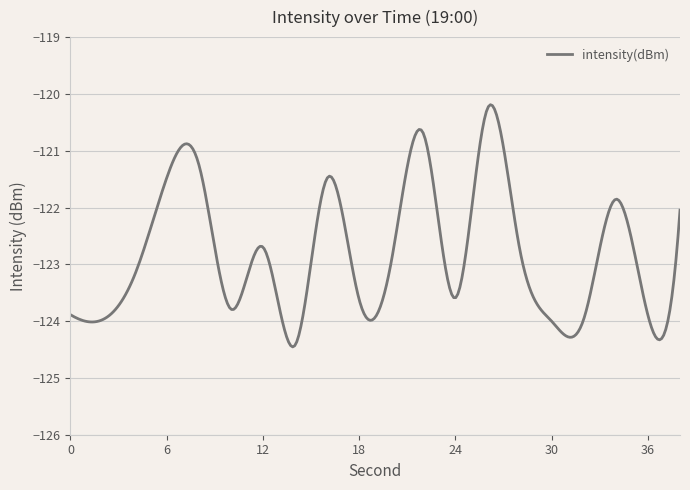

What is the difference between the maximum and minimum values?

4.3